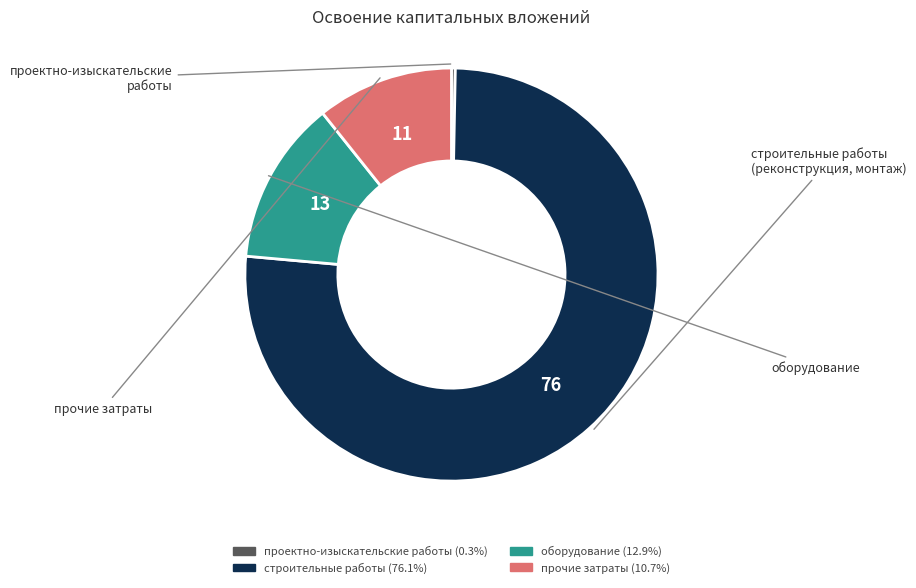

Is the sum of проектно-изыскательские работы and оборудование greater than half?

No